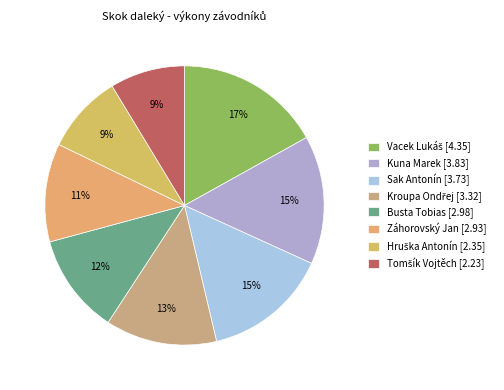

How many segments does this pie chart have?

8